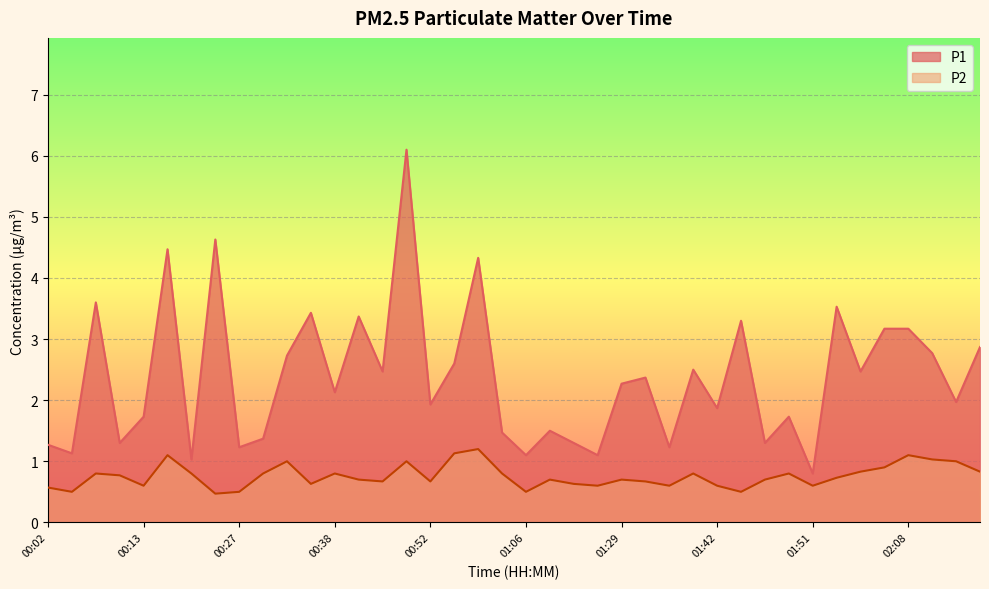

Reading left to right, extract all data points from this chart.

P1: 1.3	1.1	3.6	1.3	1.7	4.5	1.0	4.6	1.2	1.4	2.7	3.4	2.1	3.4	2.5	6.1	1.9	2.6	4.3	1.5	1.1	1.5	1.3	1.1	2.3	2.4	1.2	2.5	1.9	3.3	1.3	1.7	0.8	3.5	2.5	3.2	3.2	2.8	2.0	2.9
P2: 0.6	0.5	0.8	0.8	0.6	1.1	0.8	0.5	0.5	0.8	1.0	0.6	0.8	0.7	0.7	1.0	0.7	1.1	1.2	0.8	0.5	0.7	0.6	0.6	0.7	0.7	0.6	0.8	0.6	0.5	0.7	0.8	0.6	0.7	0.8	0.9	1.1	1.0	1.0	0.8